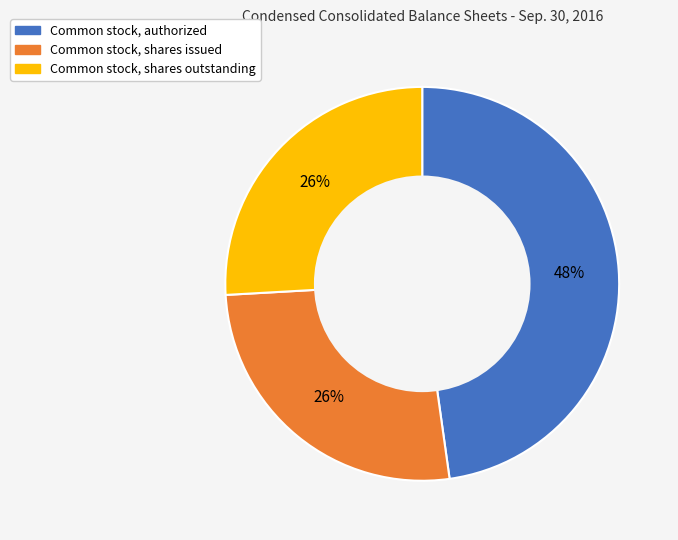

Is there any slice that represents more than half of the pie?

No